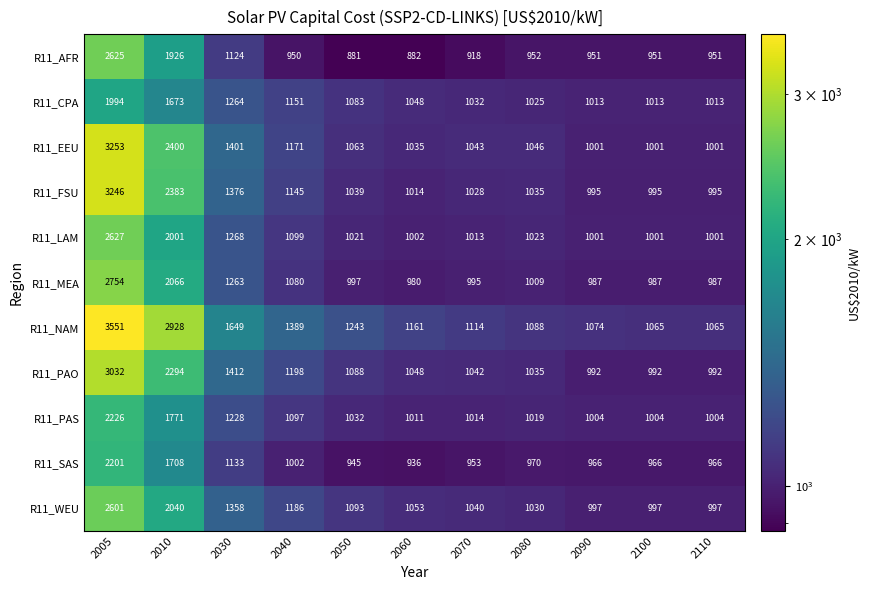

What is the difference between the R11_SAS values at 2005 and 2090?

1235